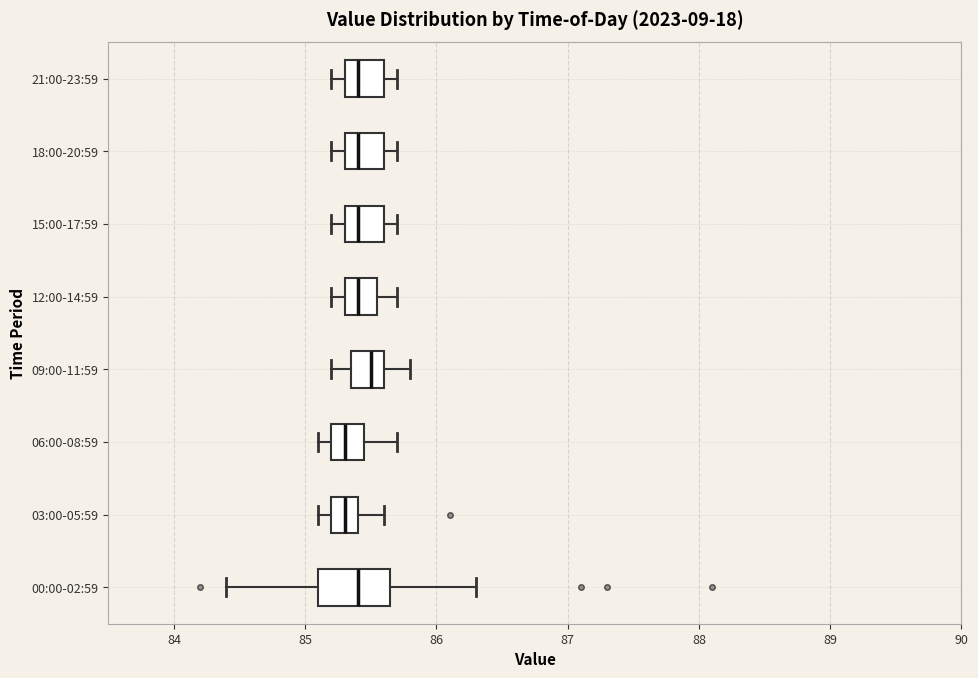

Reading bottom to top, read every box against the x-axis: the position of its median line, the range the box covers, and the ends of its whiskers. The values are not printed on the chart, so give them approximately, as read against the axis.

00:00-02:59: median 85.4, box 85.1 to 85.7, whiskers 84.4 to 86.3
03:00-05:59: median 85.3, box 85.2 to 85.4, whiskers 85.1 to 85.6
06:00-08:59: median 85.3, box 85.2 to 85.5, whiskers 85.1 to 85.7
09:00-11:59: median 85.5, box 85.4 to 85.6, whiskers 85.2 to 85.8
12:00-14:59: median 85.4, box 85.3 to 85.6, whiskers 85.2 to 85.7
15:00-17:59: median 85.4, box 85.3 to 85.6, whiskers 85.2 to 85.7
18:00-20:59: median 85.4, box 85.3 to 85.6, whiskers 85.2 to 85.7
21:00-23:59: median 85.4, box 85.3 to 85.6, whiskers 85.2 to 85.7